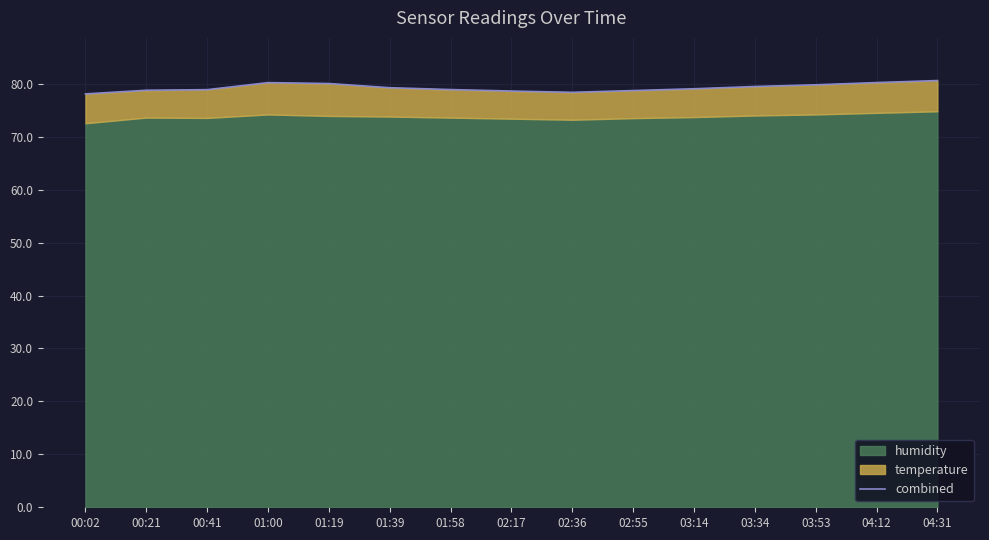

What is the change in value from 00:21 to 04:12?

+1.5